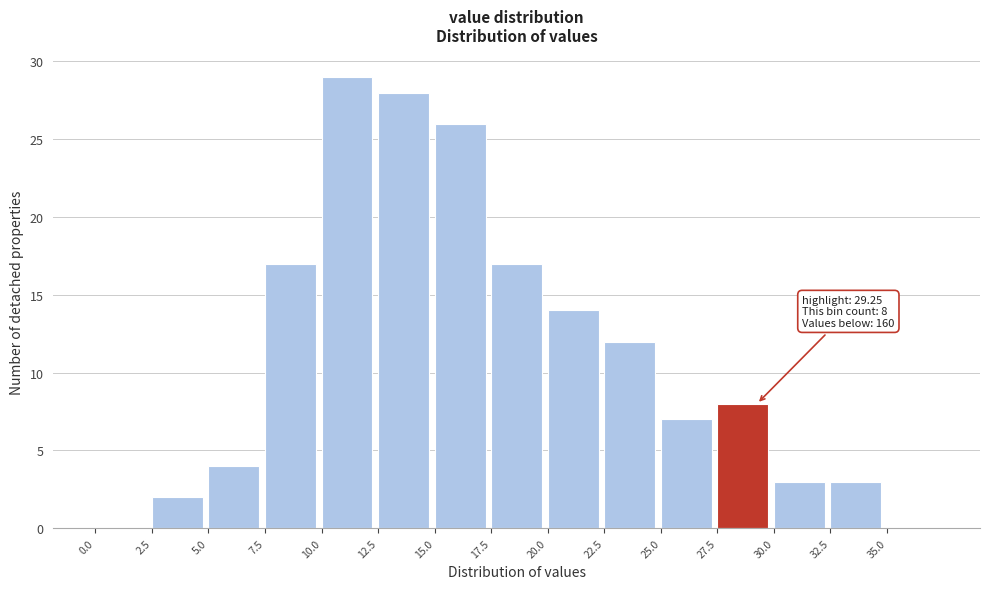

Which range on the x-axis has the tallest bar?

10.0 to 12.5